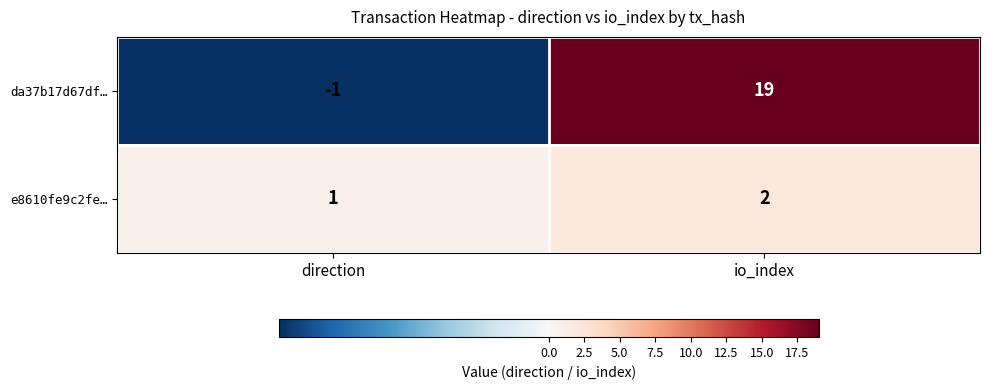

What is the sum of all e8610fe9c2fe… values?

3